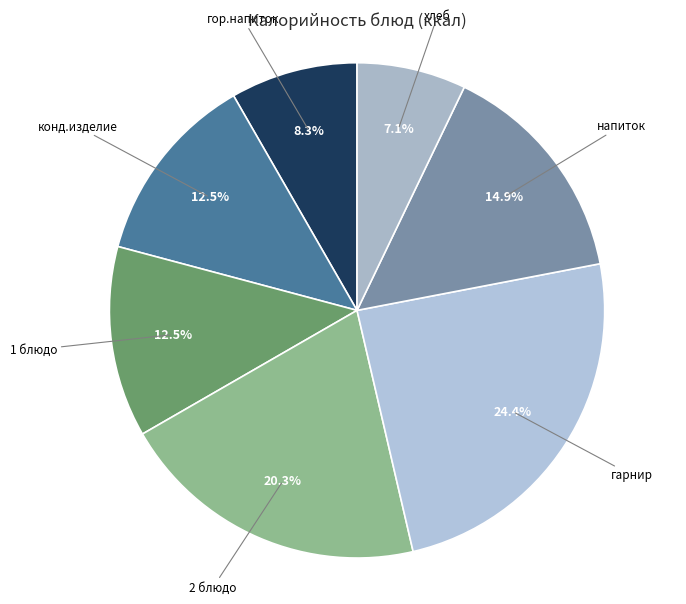

The 2 блюдо slice represents 20% of the pie. True or false?

True